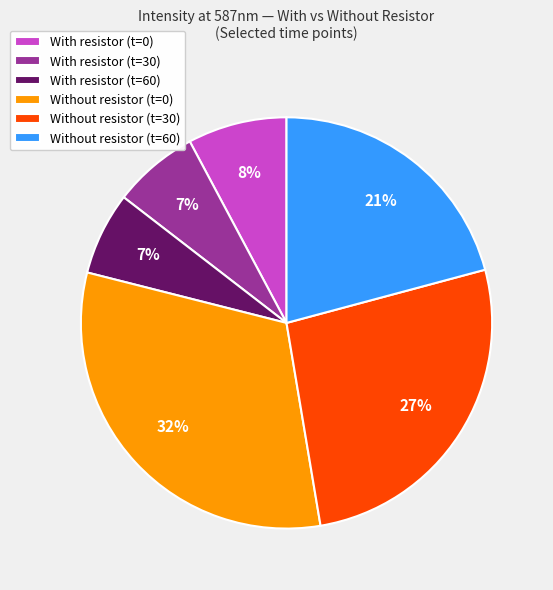

To the nearest percent, what is the difference between the largest and smallest slice percentages?

25%